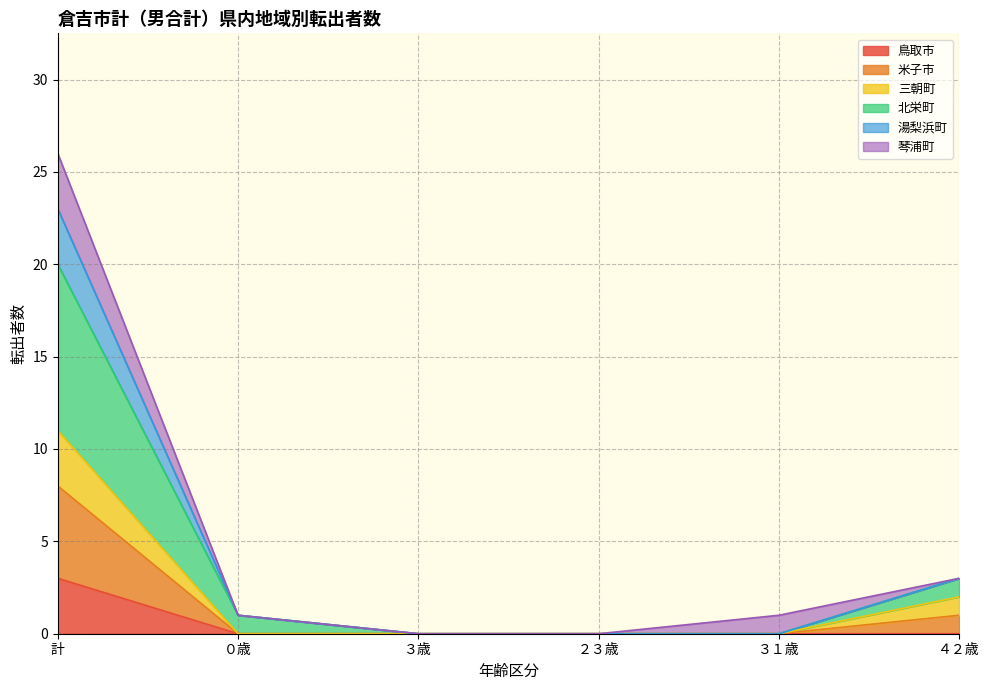

Count the number of categories in the chart.

6